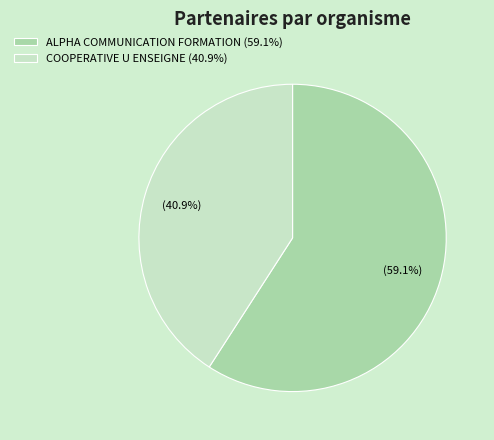

To the nearest percent, what is the difference between the COOPERATIVE U ENSEIGNE and ALPHA COMMUNICATION FORMATION slice percentages?

18%